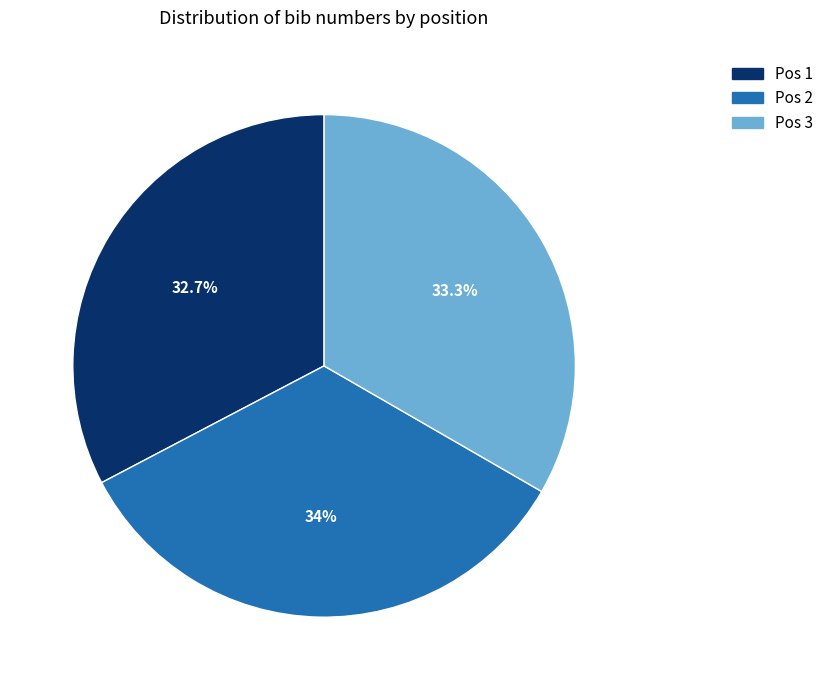

Is there any slice that represents more than half of the pie?

No